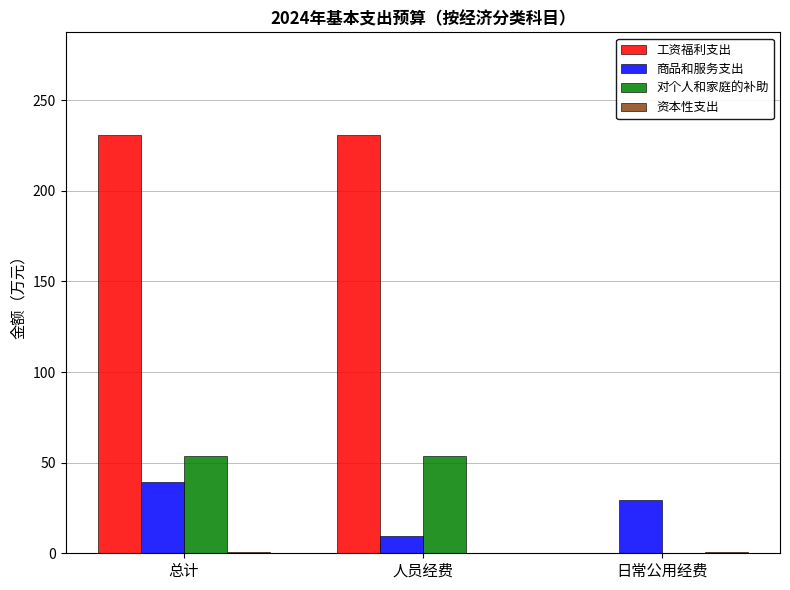

The 工资福利支出 series shows 230.9 at 人员经费. True or false?

True